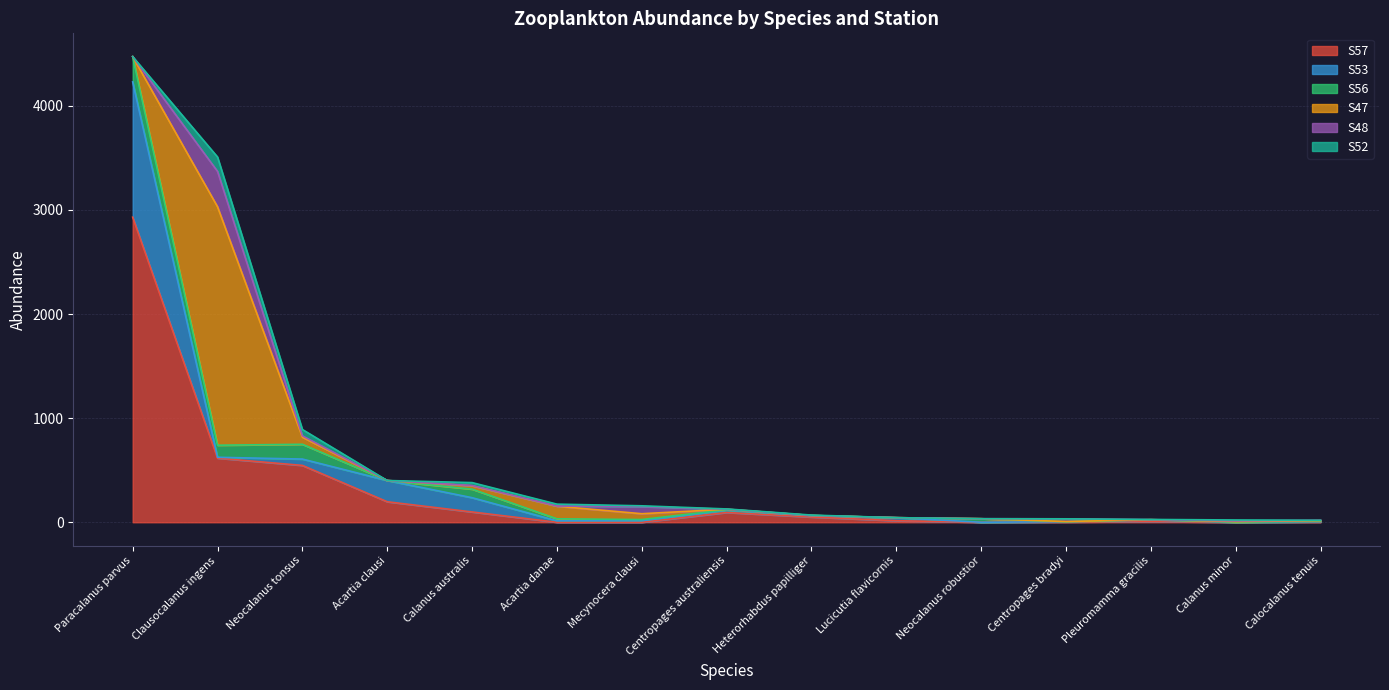

At which category is the sum across all series the highest?

Paracalanus parvus